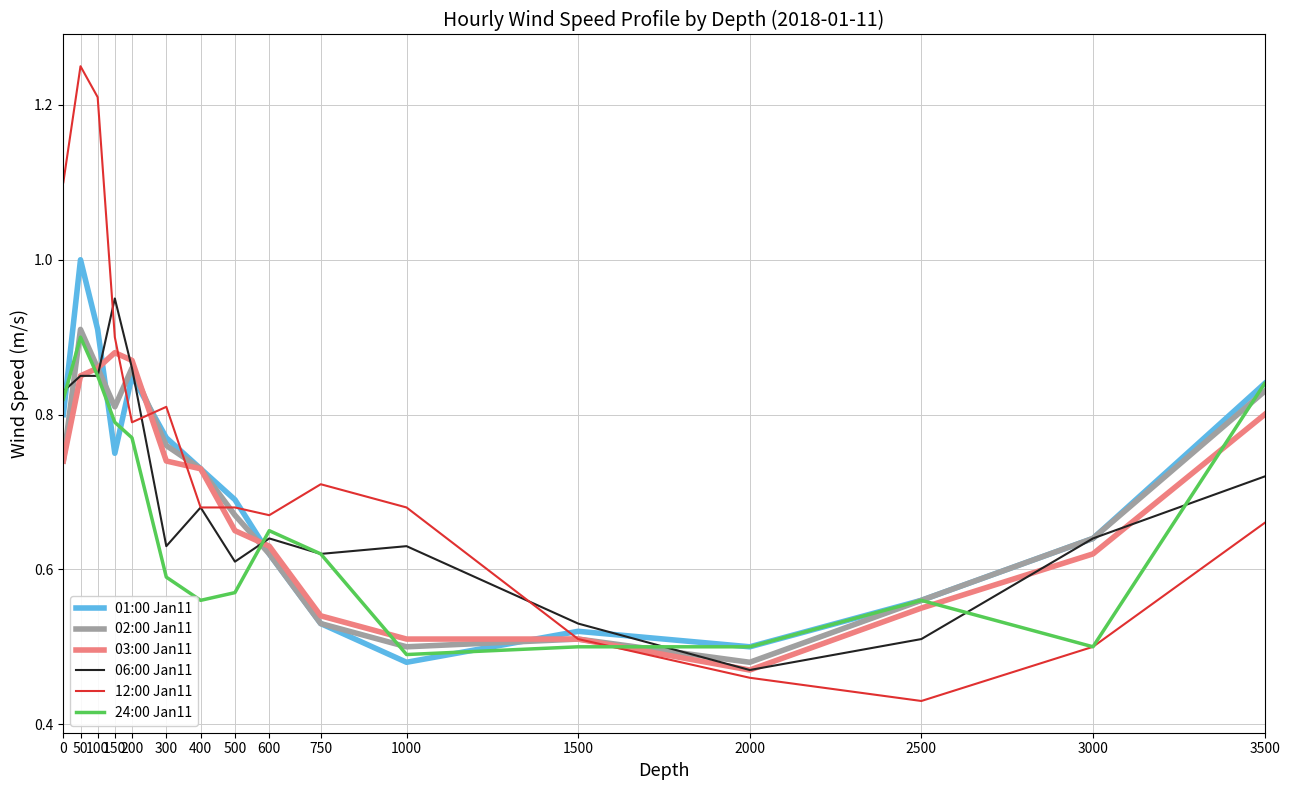

How many lines are shown in the chart?

6